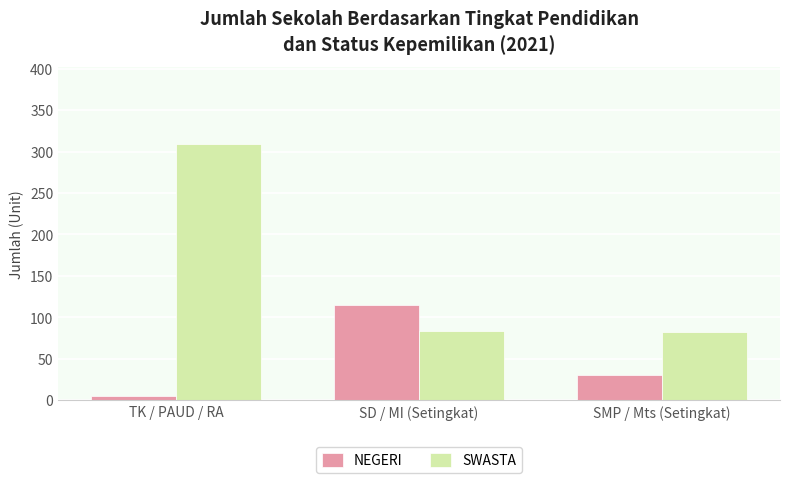

What is the average value of the SWASTA series?

158